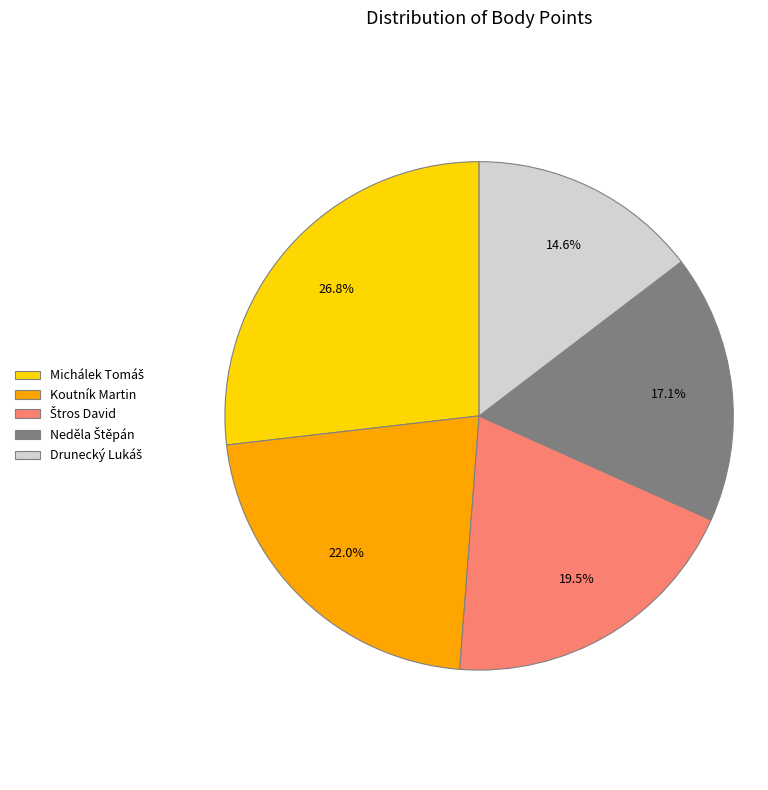

Does any single category account for the majority?

No